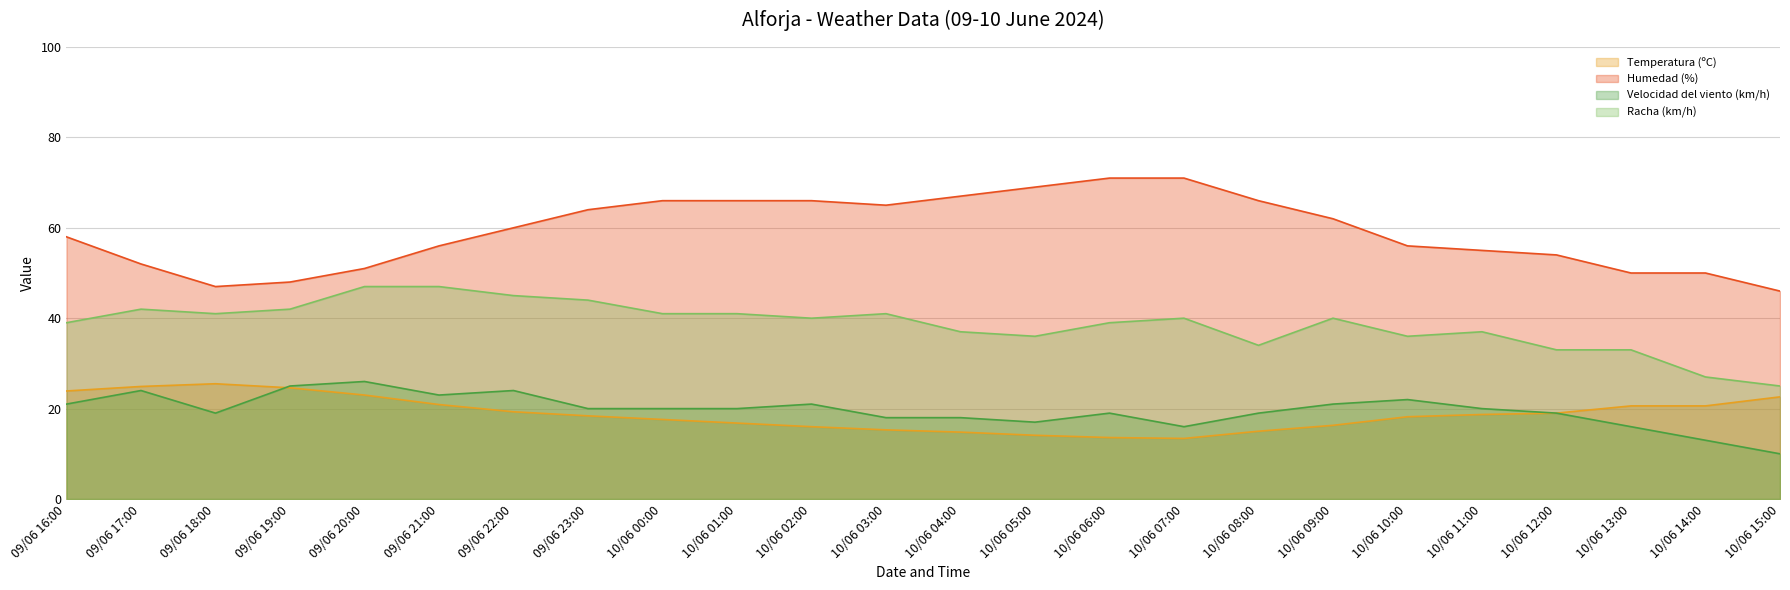

What is the sum of all Temperatura (ºC) values?

453.1